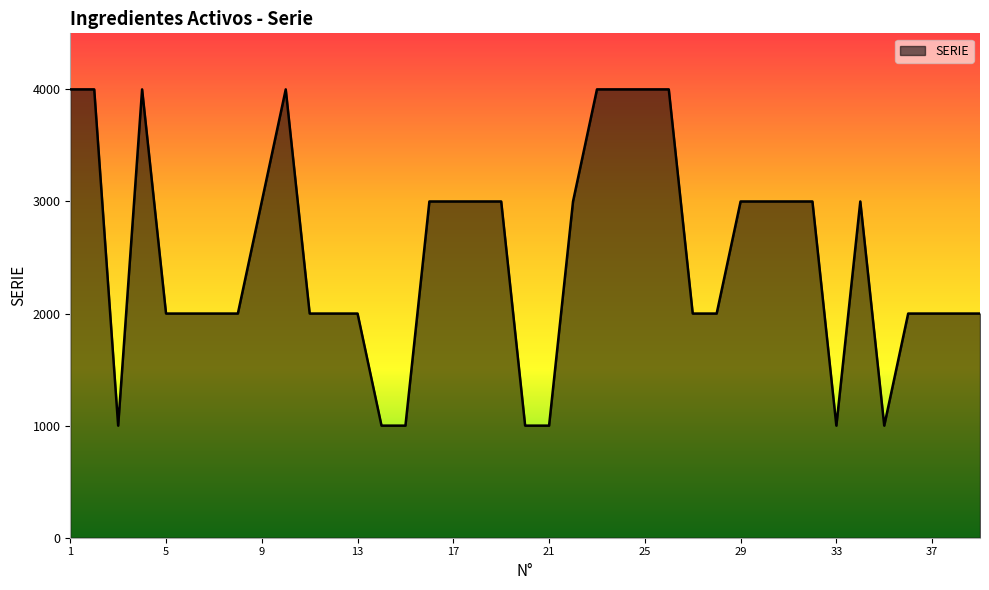

What is the difference between the maximum and minimum values?

3000